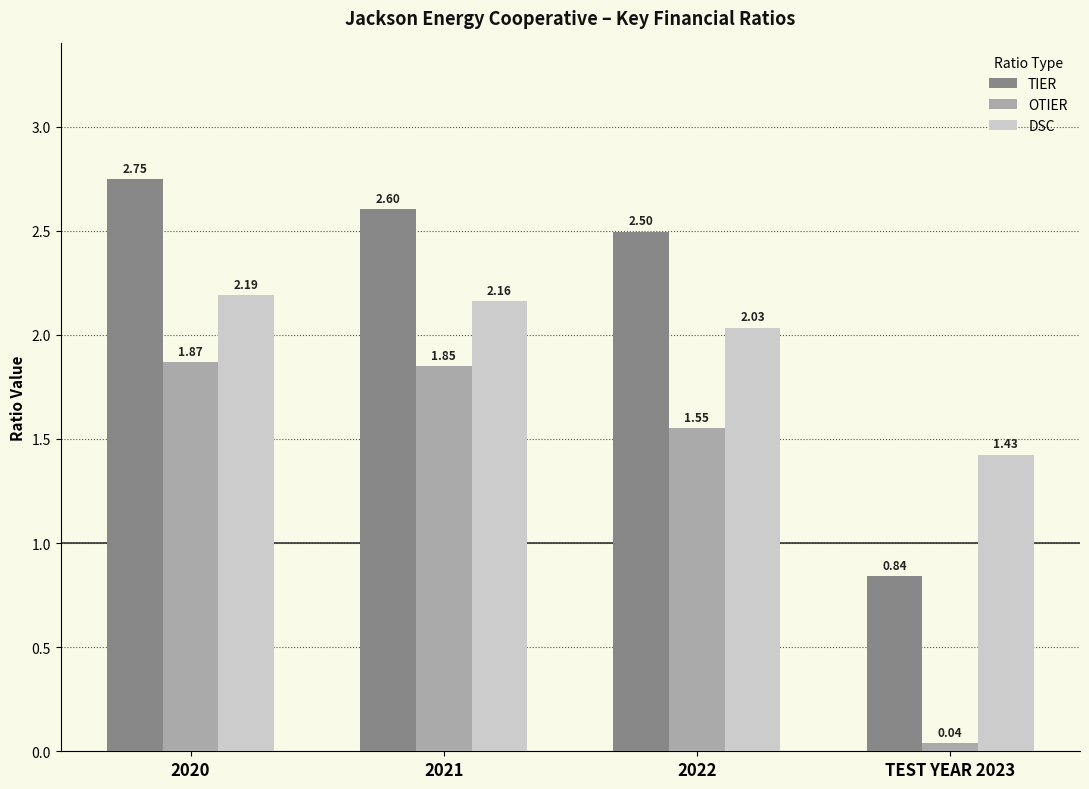

What is the total value across all series at TEST YEAR 2023?

2.3